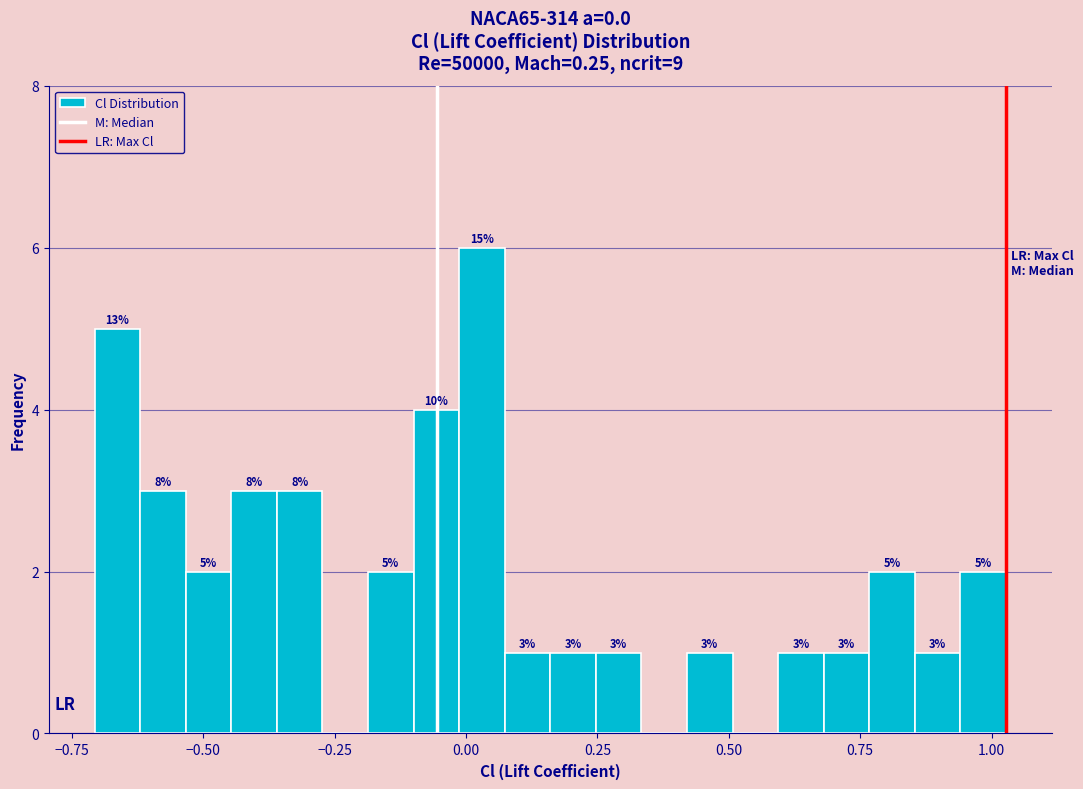

Around what value on the x-axis is the tallest bar? Give the approximate position of its centre, as read against the axis.

0.05